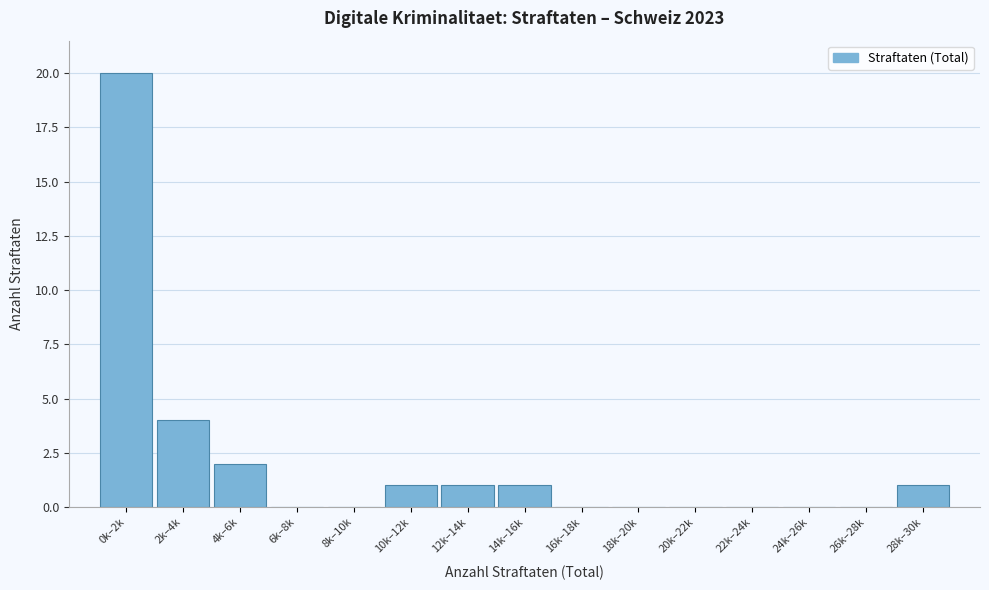

Reading left to right, list all the values displayed in this chart.

0k–2k=20	2k–4k=4	4k–6k=2	6k–8k=0	8k–10k=0	10k–12k=1	12k–14k=1	14k–16k=1	16k–18k=0	18k–20k=0	20k–22k=0	22k–24k=0	24k–26k=0	26k–28k=0	28k–30k=1